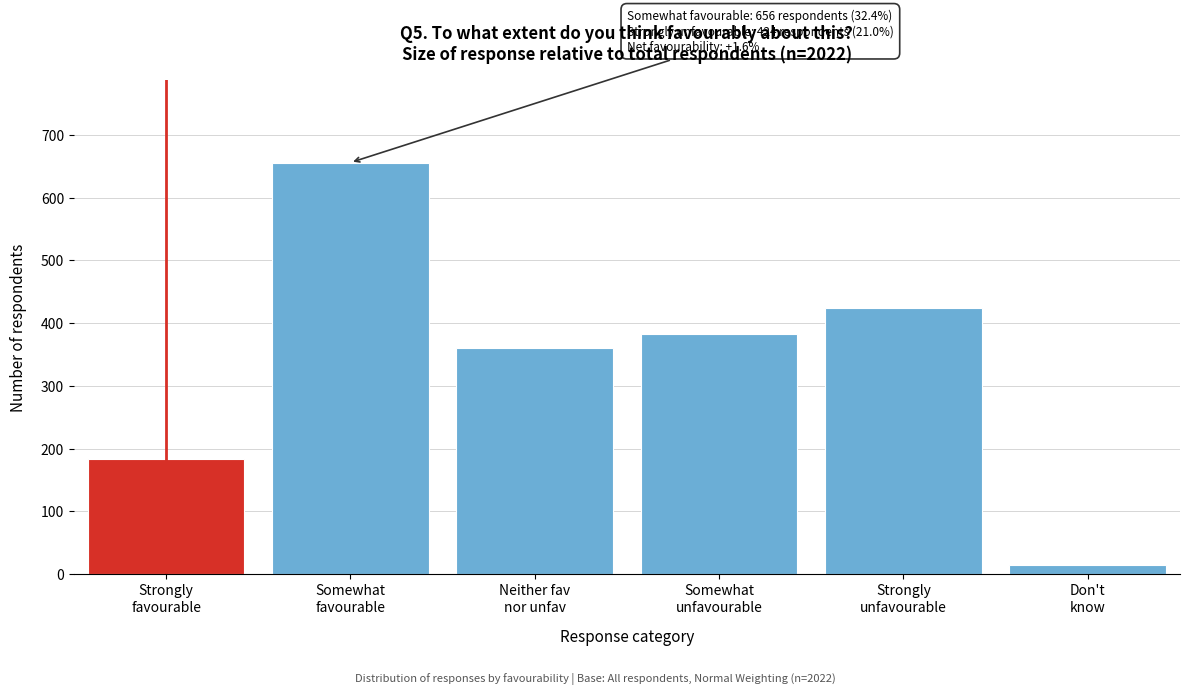

Reading right to left, list all the values displayed in this chart.

15	424	383	360	656	184